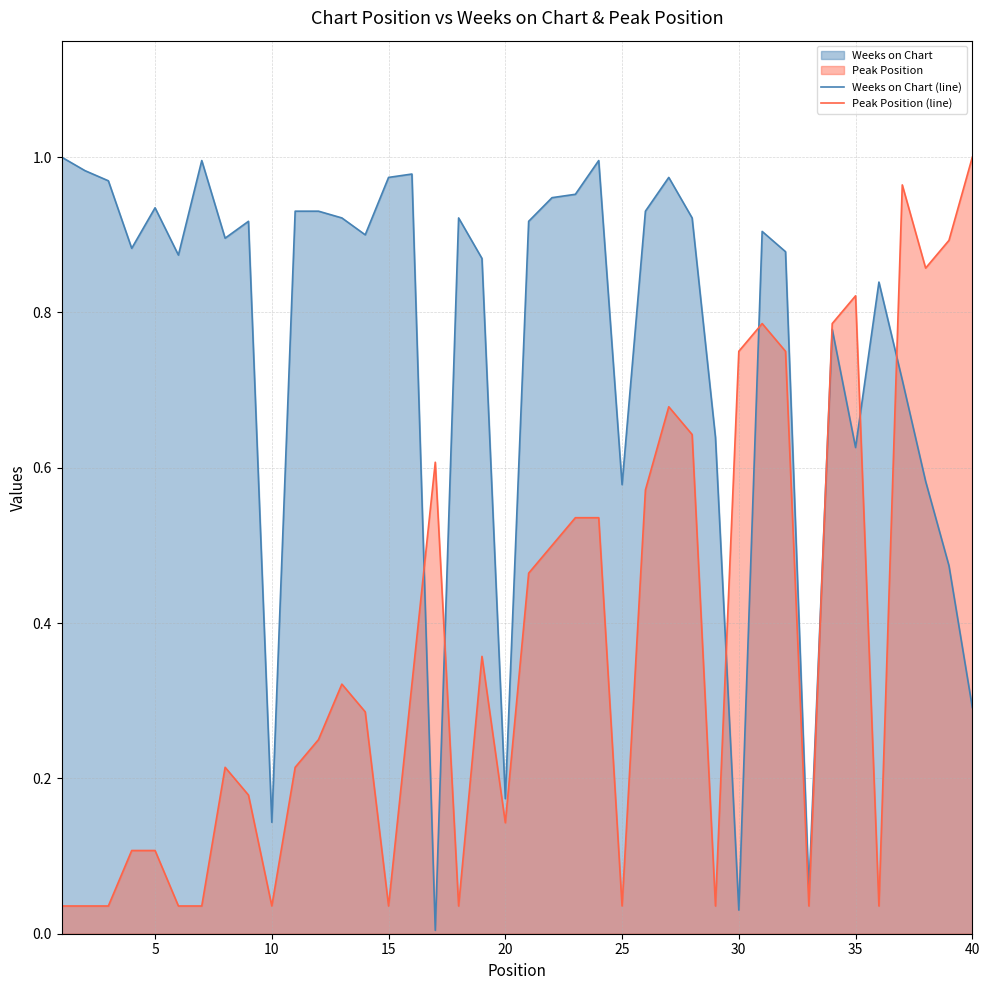

Reading left to right, transcribe all the data shown in this chart.

Weeks on Chart (line): 1.0	1.0	1.0	0.9	0.9	0.9	1.0	0.9	0.9	0.1	0.9	0.9	0.9	0.9	1.0	1.0	0.0	0.9	0.9	0.2	0.9	0.9	1.0	1.0	0.6	0.9	1.0	0.9	0.6	0.0	0.9	0.9	0.1	0.8	0.6	0.8	0.7	0.6	0.5	0.3
Peak Position (line): 0.0	0.0	0.0	0.1	0.1	0.0	0.0	0.2	0.2	0.0	0.2	0.2	0.3	0.3	0.0	0.3	0.6	0.0	0.4	0.1	0.5	0.5	0.5	0.5	0.0	0.6	0.7	0.6	0.0	0.8	0.8	0.8	0.0	0.8	0.8	0.0	1.0	0.9	0.9	1.0